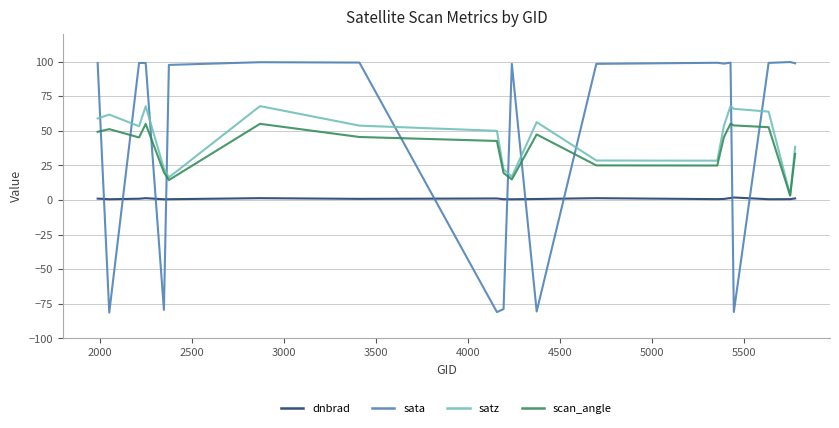

Which series has the largest range (max minus min)?

sata